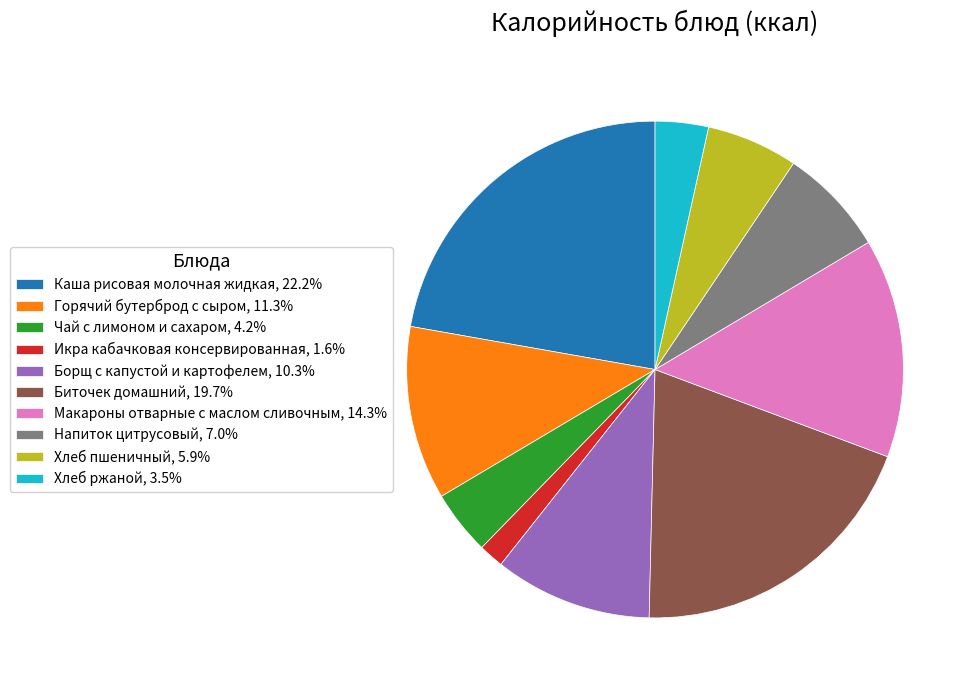

Does Борщ с капустой и картофелем, 10.3% account for over 50% of the chart?

No